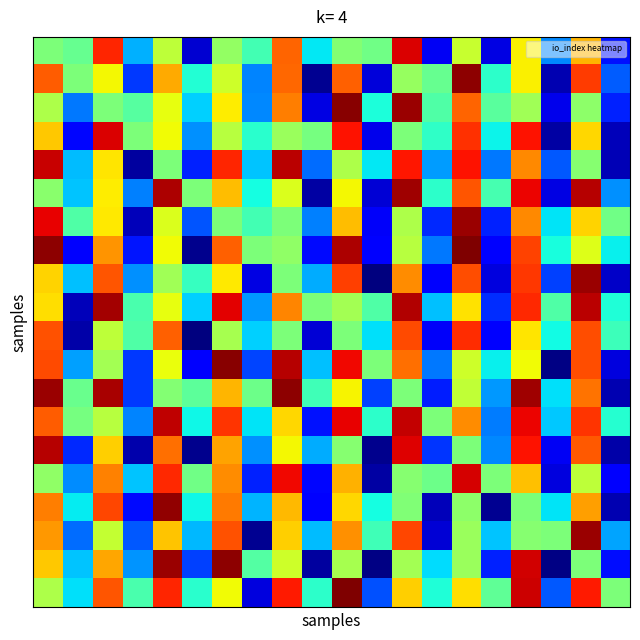

Count the number of categories in the chart.

20